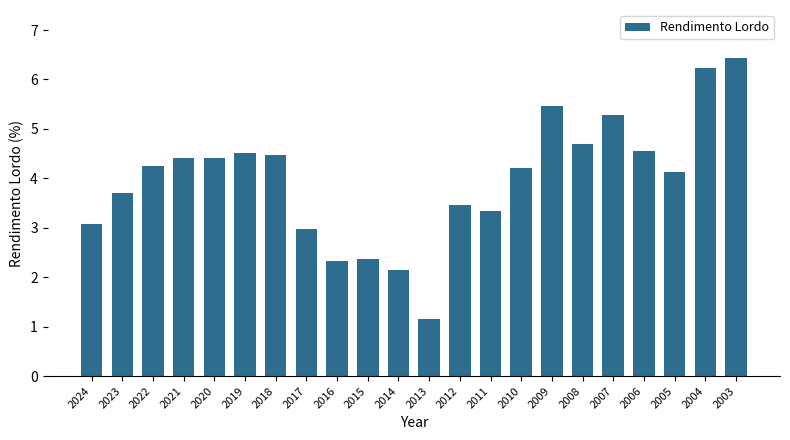

What is the sum of all values?

87.6